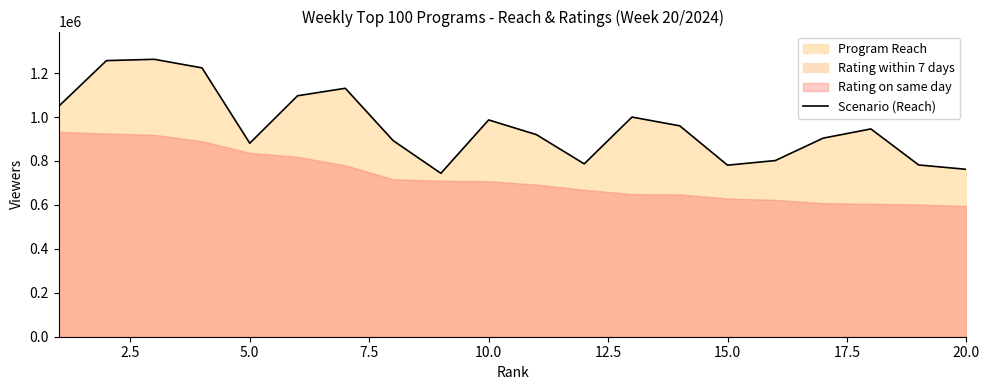

What is the difference between the maximum and second lowest values?

501000